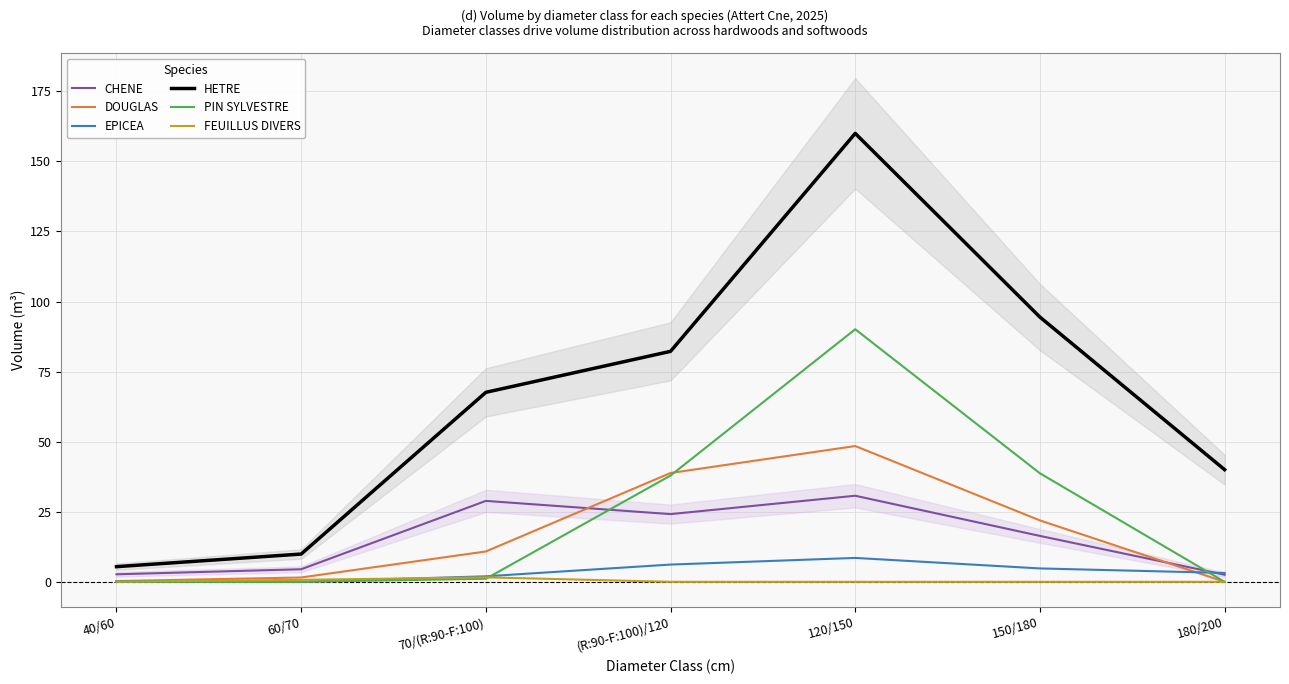

At which category does the chart reach its minimum across all series?

180/200